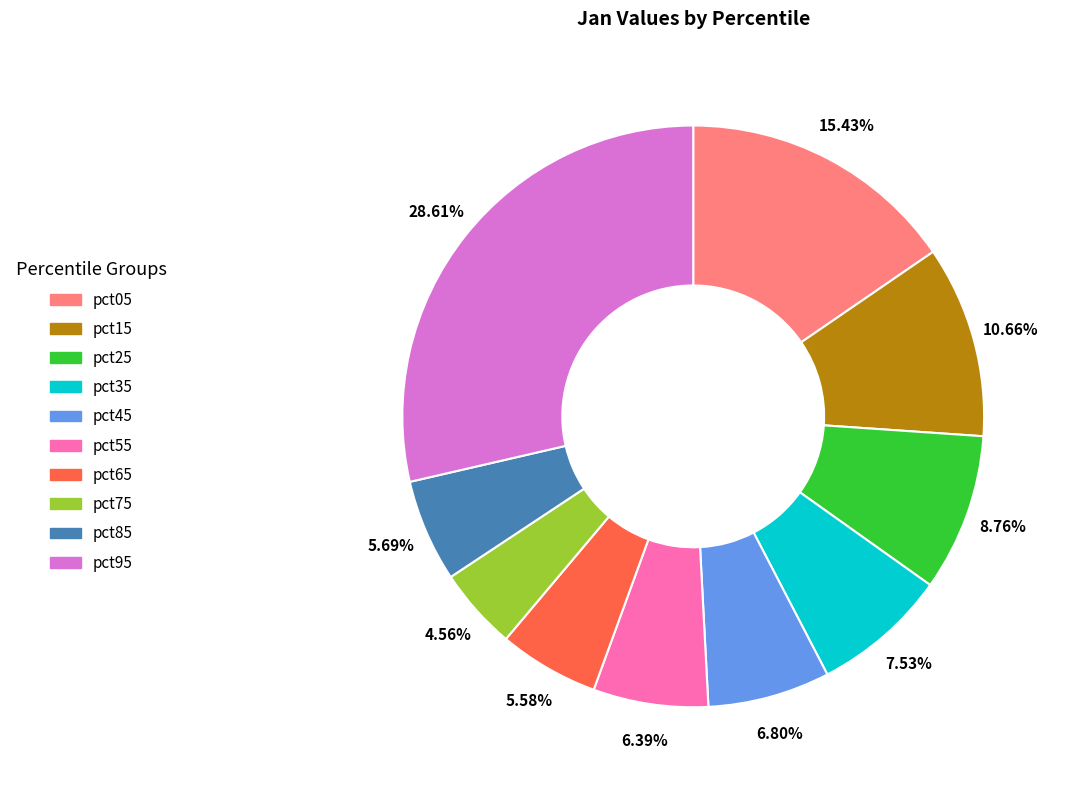

The pct75 slice represents 5% of the pie. True or false?

True